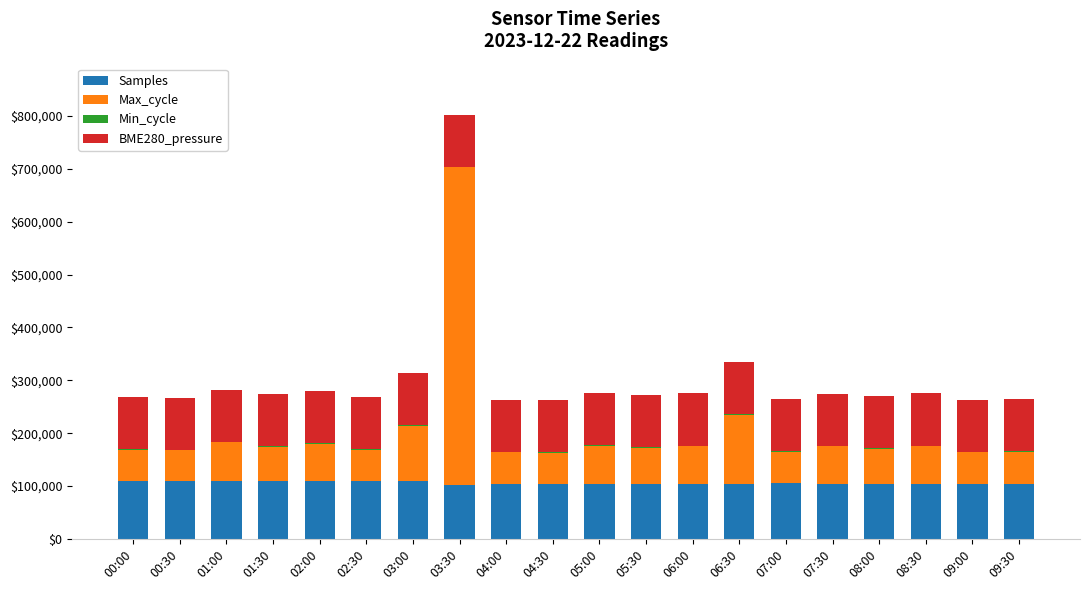

What is the total value across all series at 07:00?

264894.8